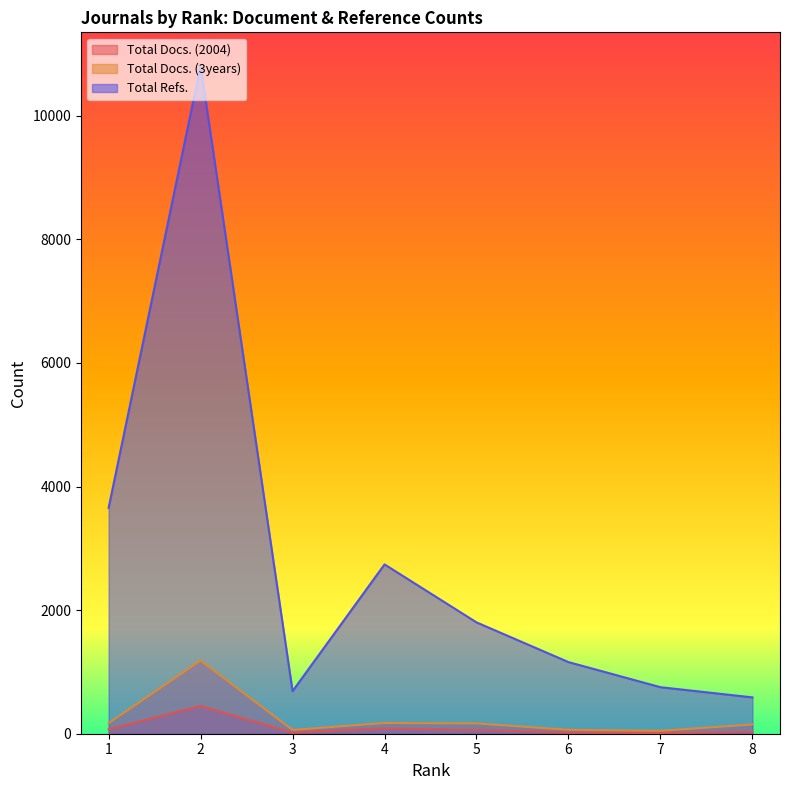

Between 8 and 1, which is larger?

1